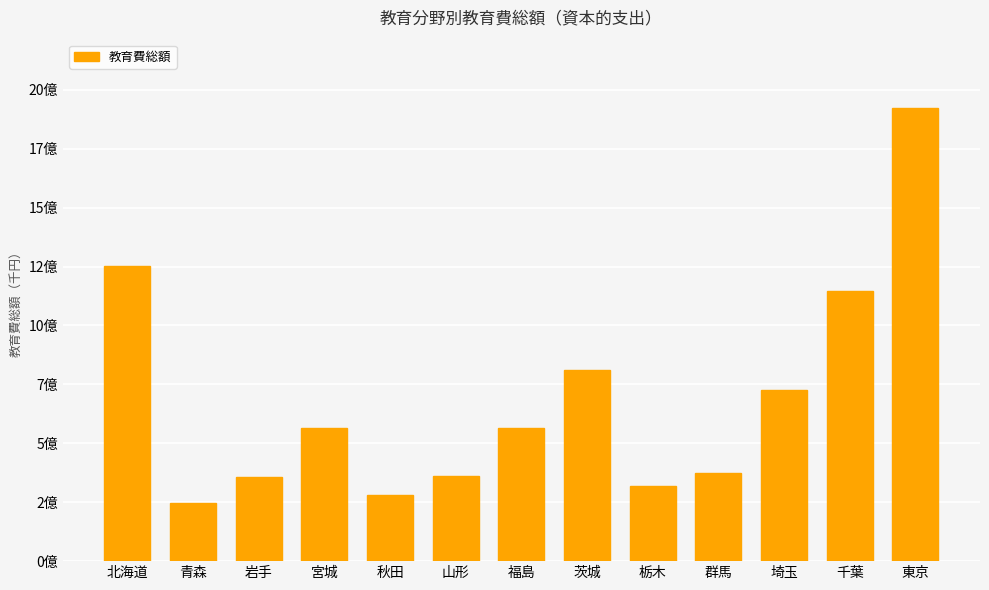

Does the chart contain any negative values?

No